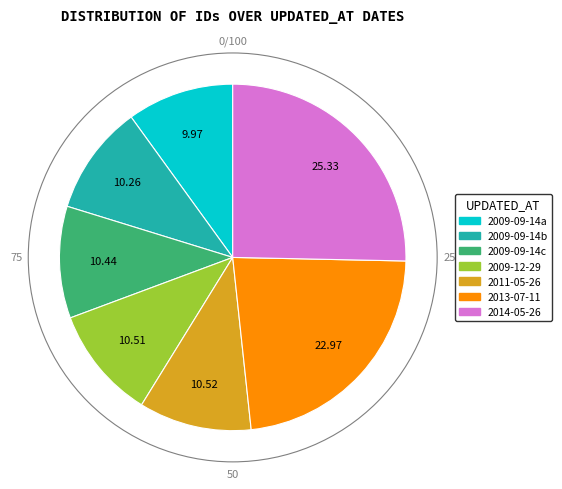

Is the sum of 2011-05-26 and 2014-05-26 greater than half?

No